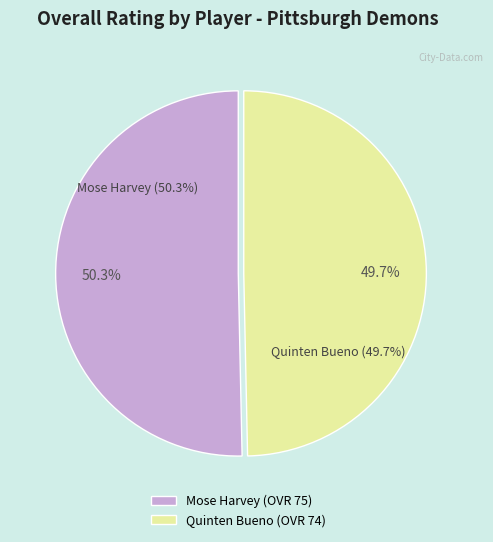

Between Mose Harvey and Quinten Bueno, which is larger?

Mose Harvey